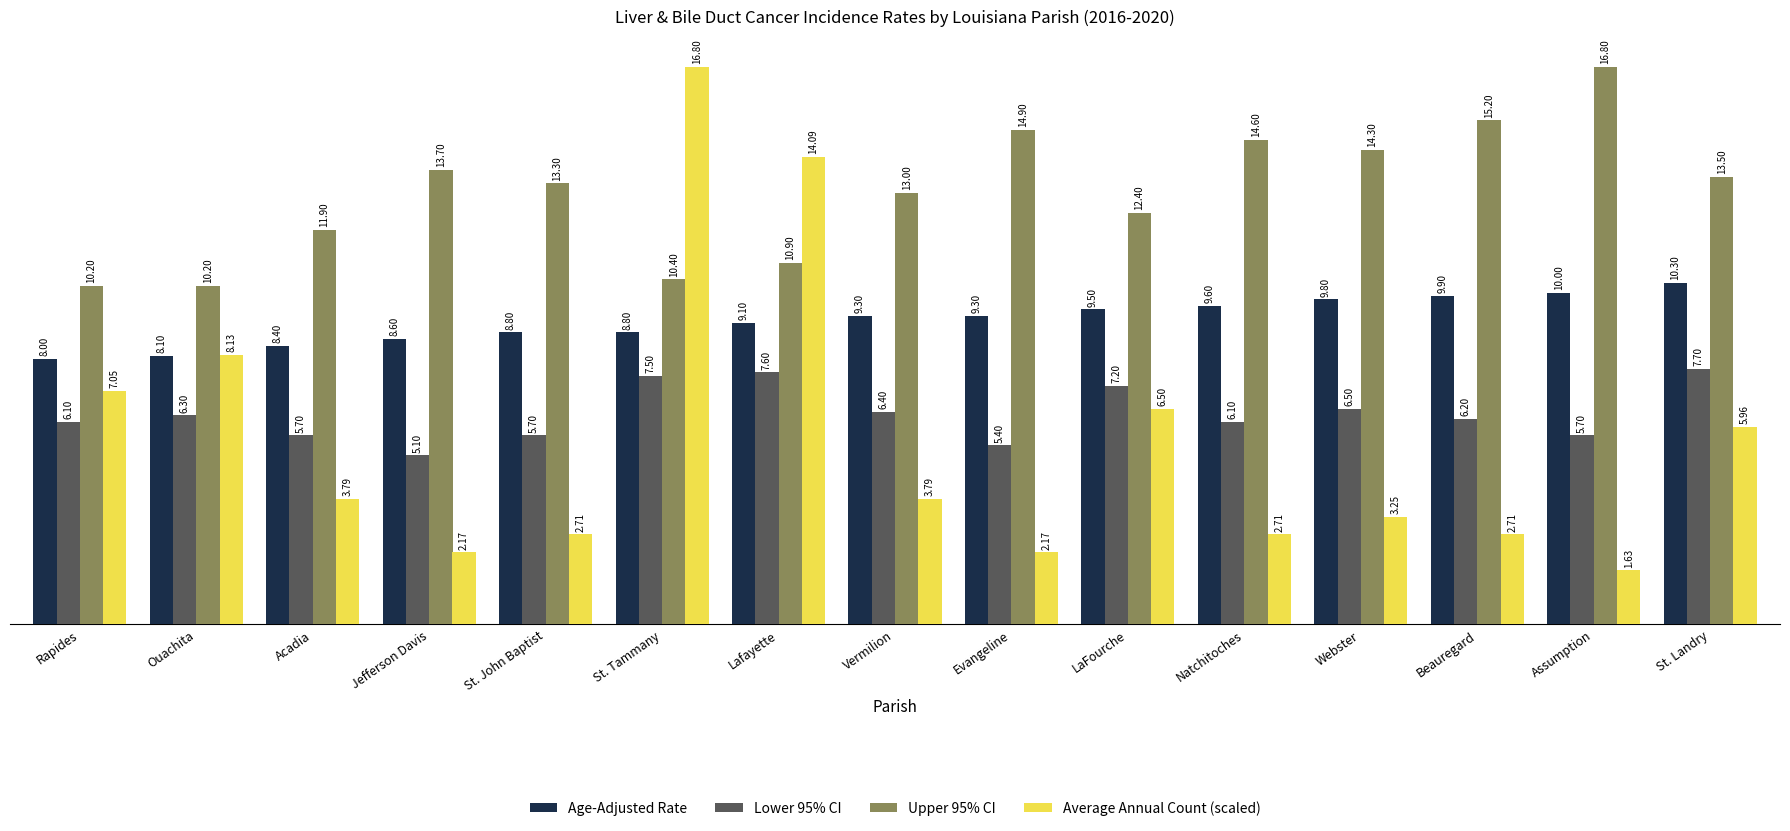

Is the value of Average Annual Count (scaled) at Lafayette greater than the value of Lower 95% CI at Vermilion?

Yes